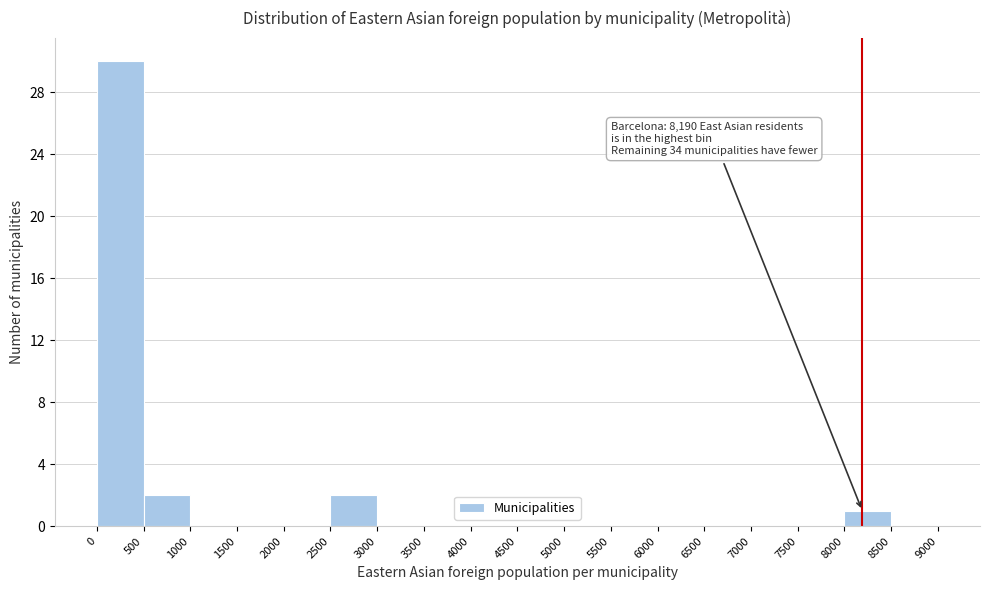

Which range on the x-axis has the tallest bar?

0 to 500